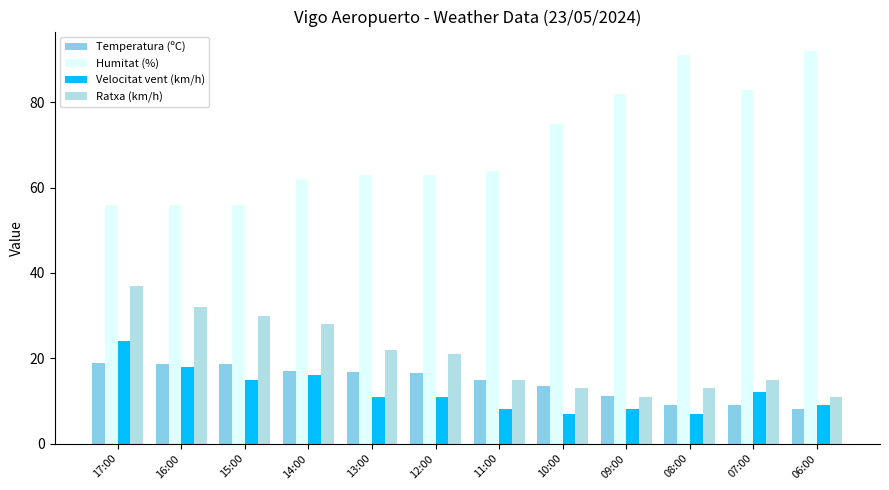

What is the greatest value displayed?

92.0